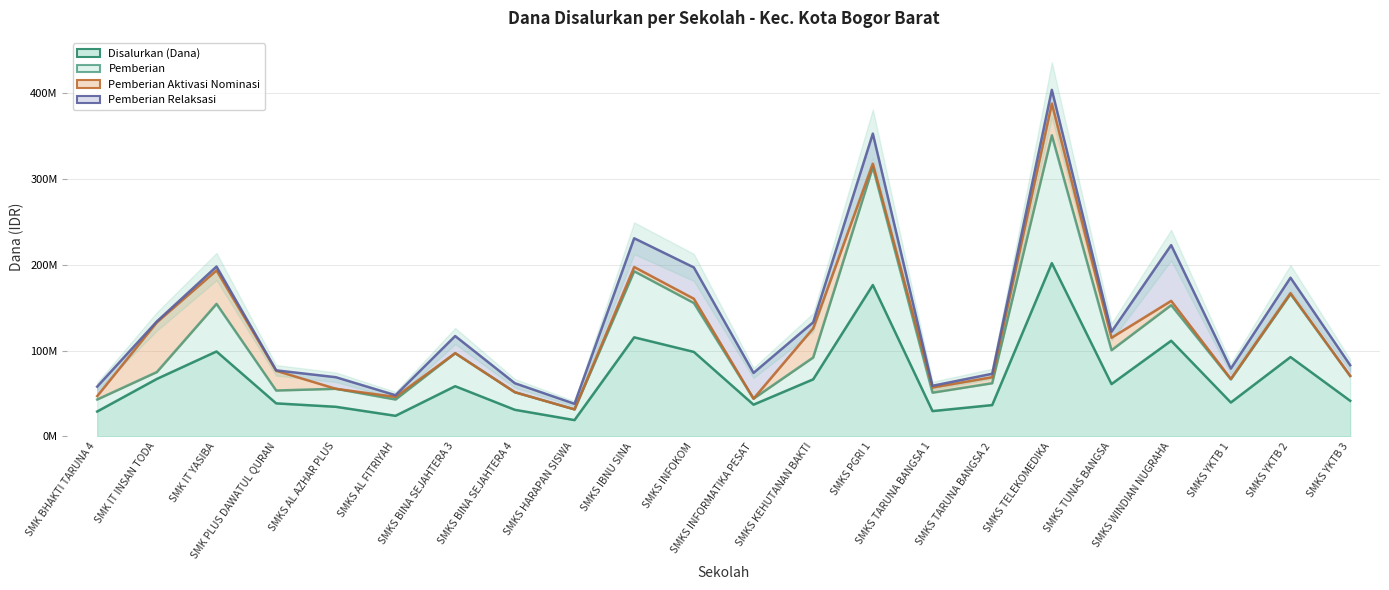

Which series changed the most between SMKS PGRI 1 and SMKS YKTB 3?

Pemberian